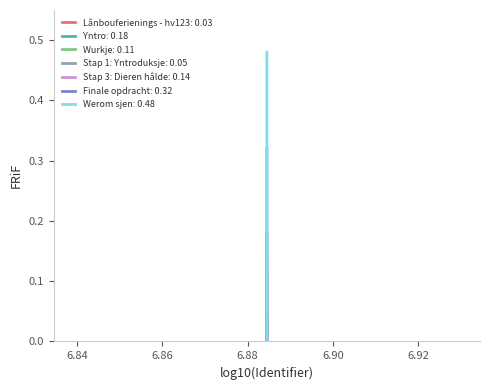

List the series in order of their peak value, lowest first.

Lânbouferienings - hv123: 0.03, Stap 1: Yntroduksje: 0.05, Wurkje: 0.11, Stap 3: Dieren hâlde: 0.14, Yntro: 0.18, Finale opdracht: 0.32, Werom sjen: 0.48